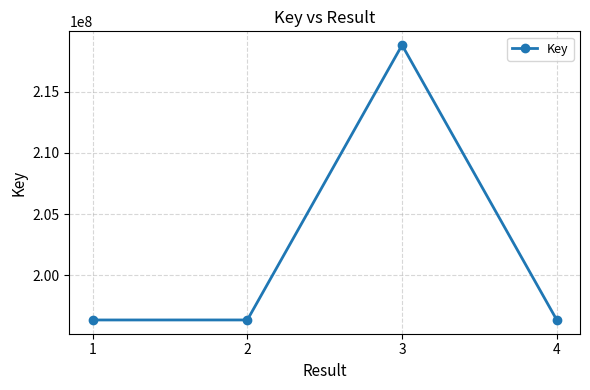

Does the chart display data point markers on the line(s)?

Yes